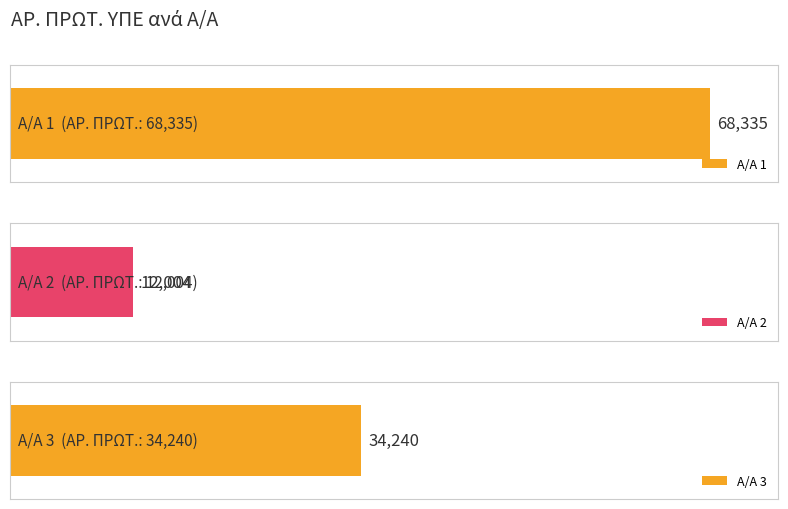

What is the change in value from 1 to 2?

-56331